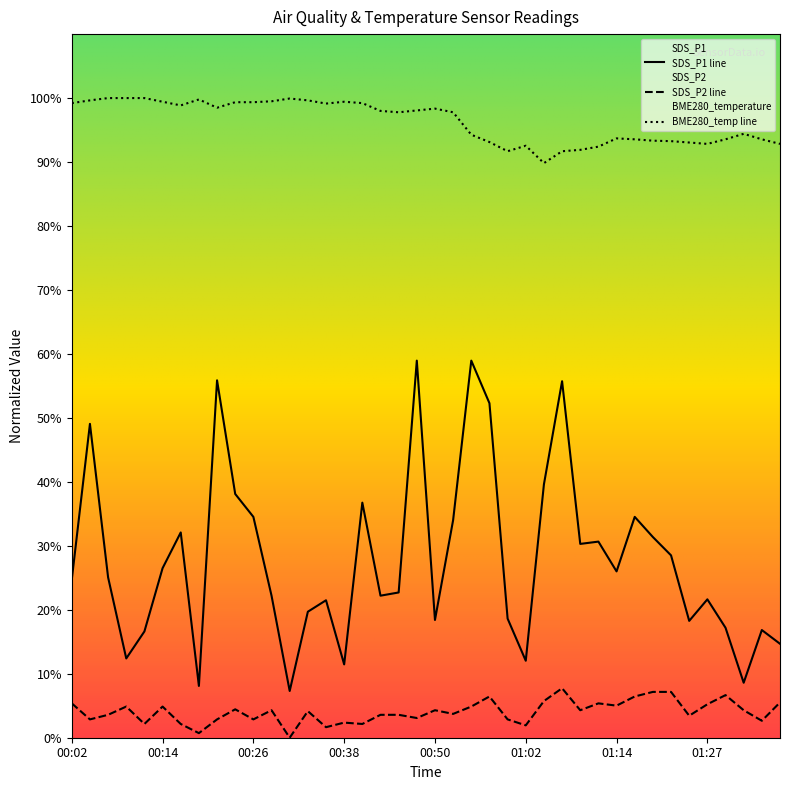

List the series in order of their overall mean, lowest first.

SDS_P2 line, SDS_P1 line, BME280_temp line